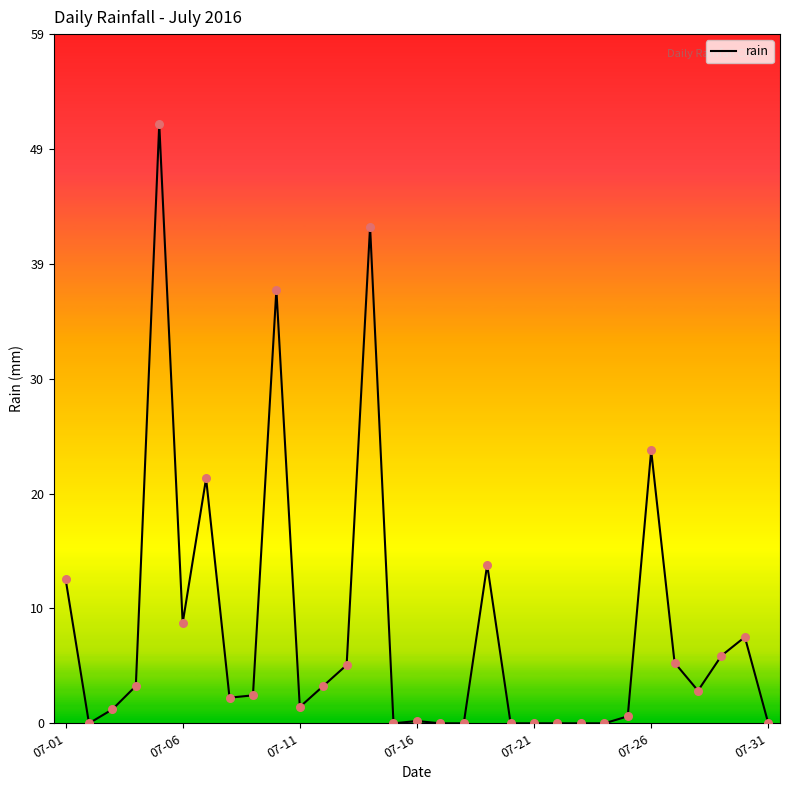

What is the difference between the maximum and minimum values?

51.4